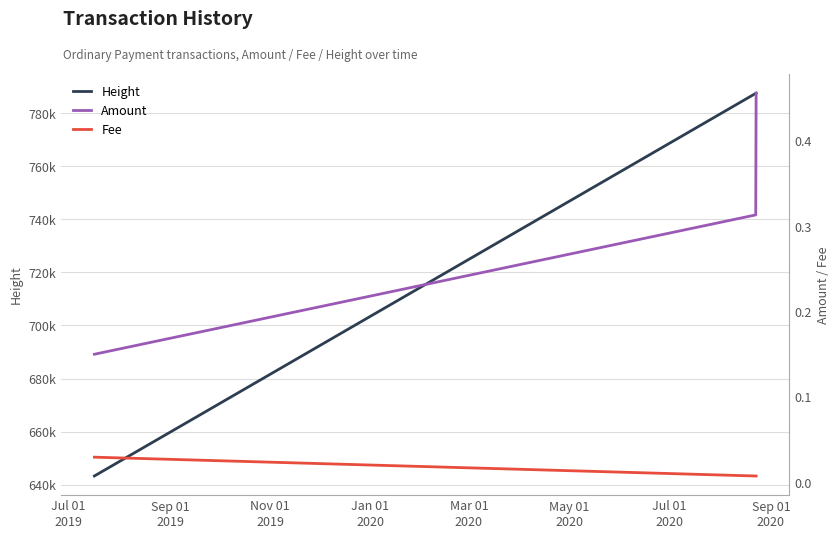

Between Jul 01
2019 and Sep 01
2019, which series saw the biggest shift?

Height